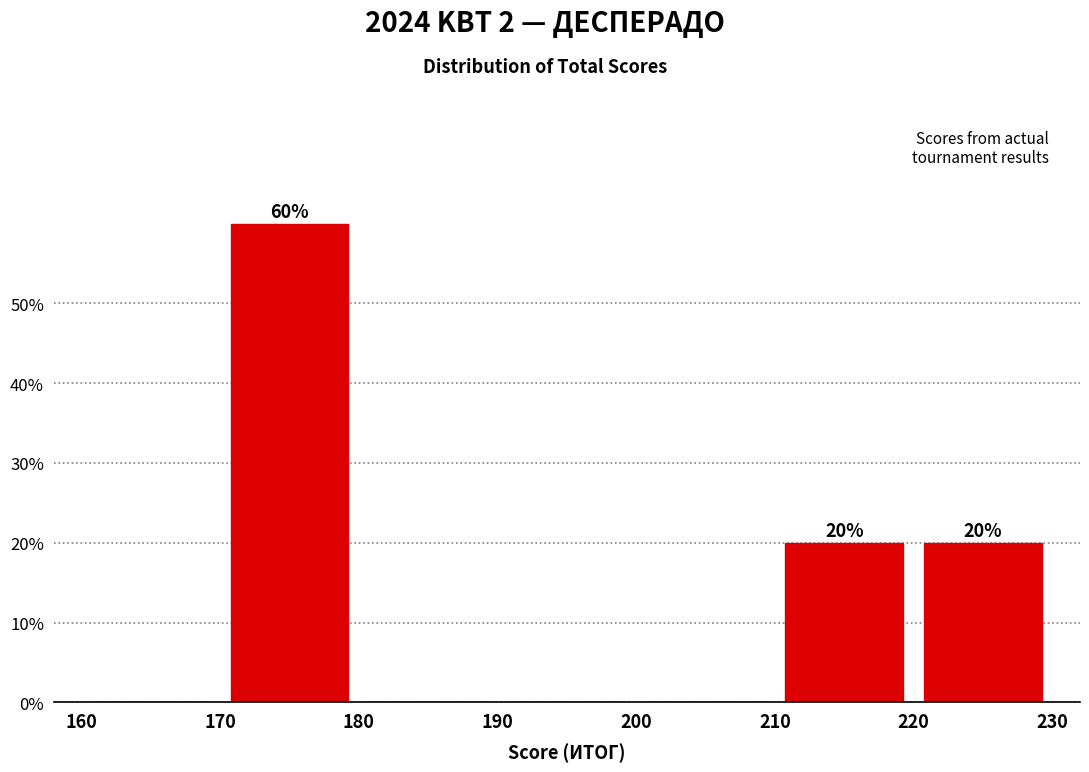

Which range on the x-axis has the tallest bar?

170 to 180